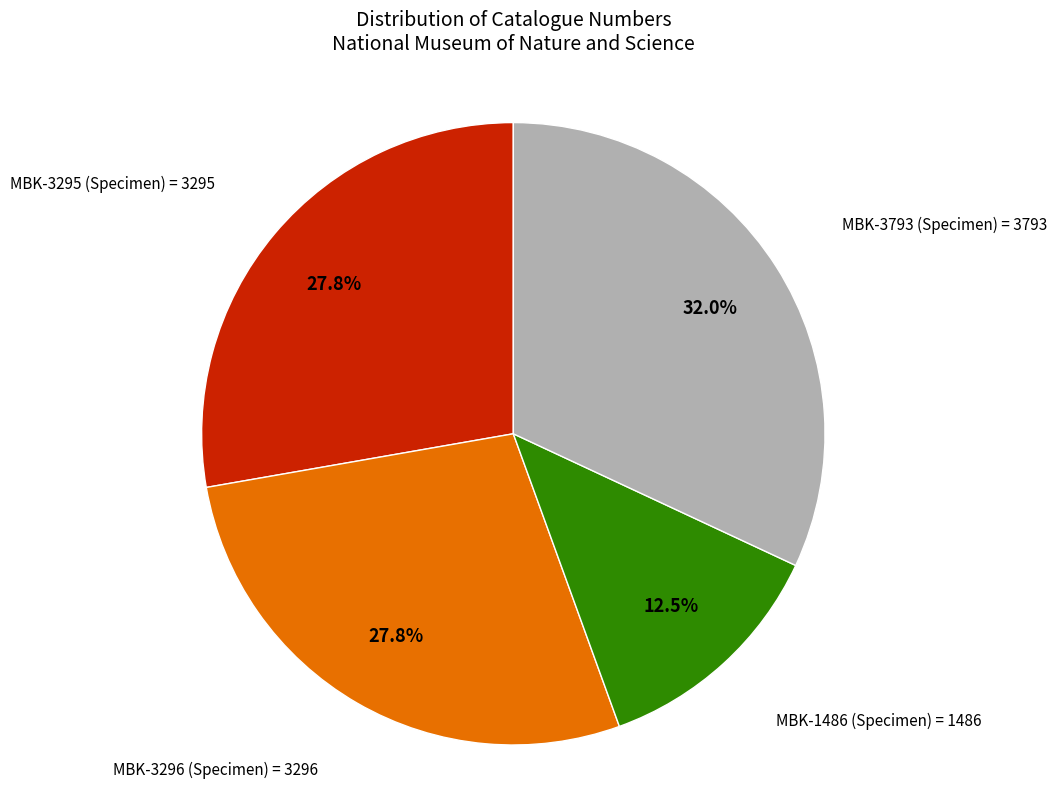

Is there any slice that represents more than half of the pie?

No